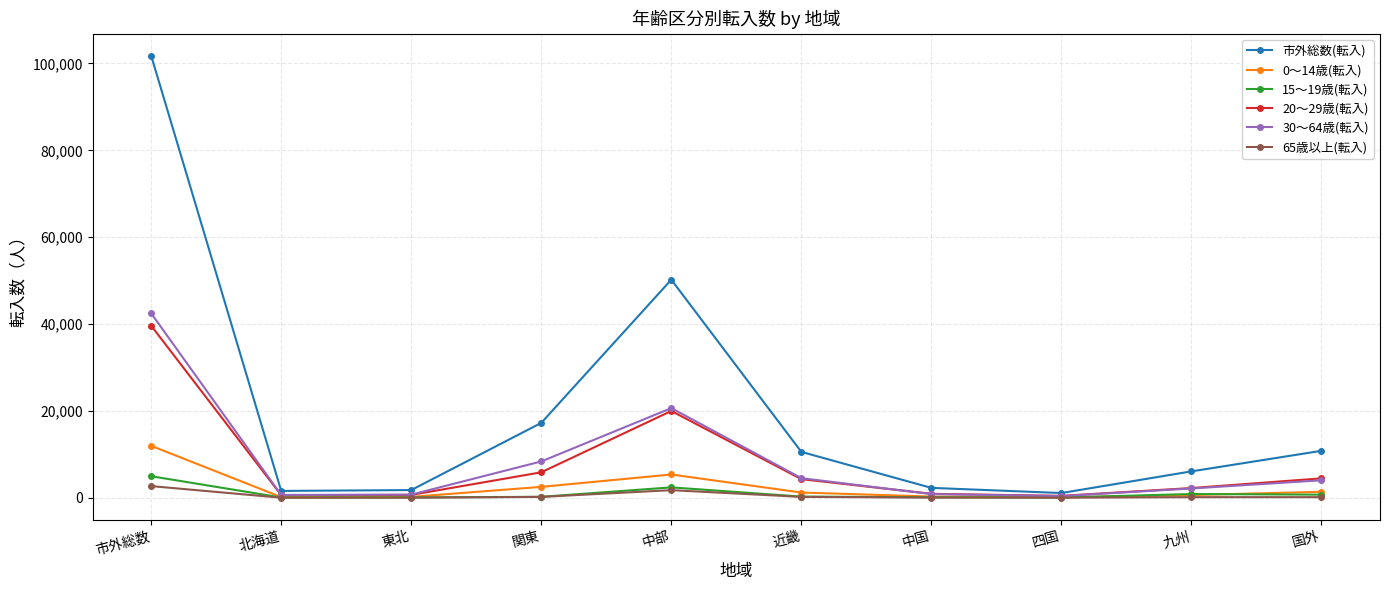

How many values in the 20～29歳(転入) series are below 4307?

5